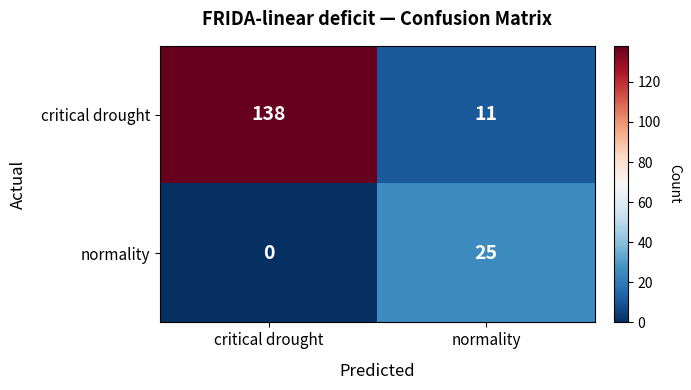

Which label corresponds to the smallest value in the chart?

critical drought